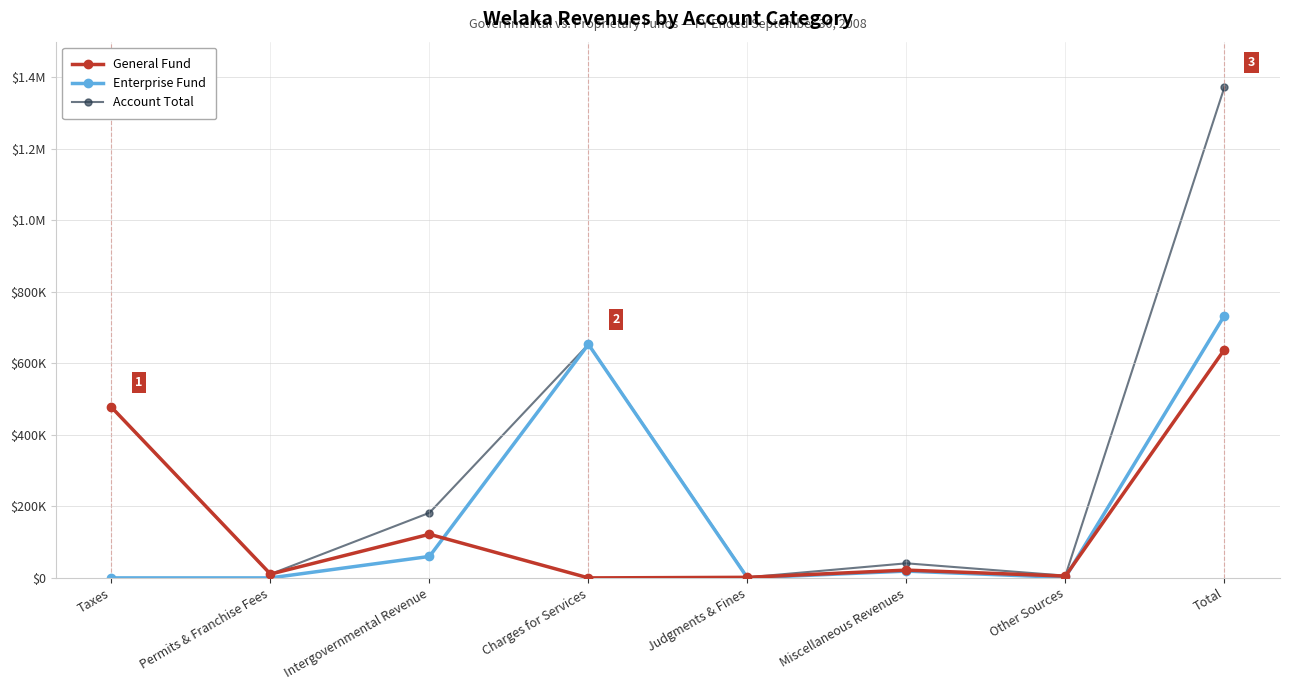

At which label does Enterprise Fund reach its minimum?

Taxes